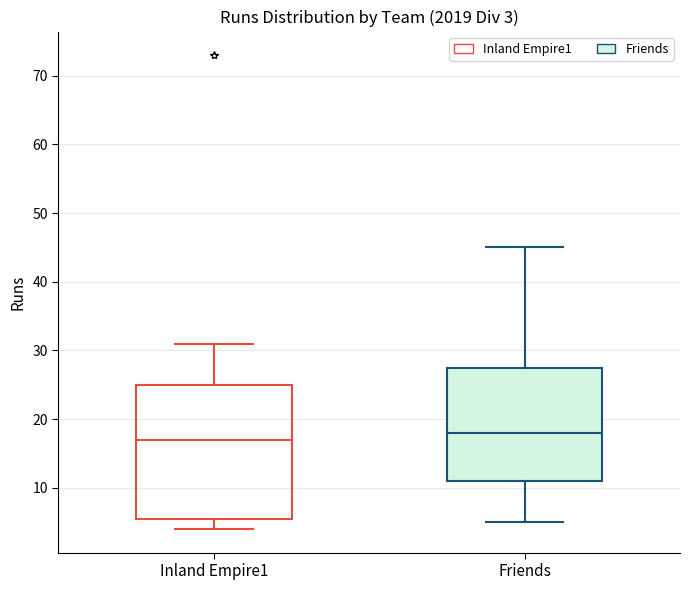

Which box has the highest median line?

Friends